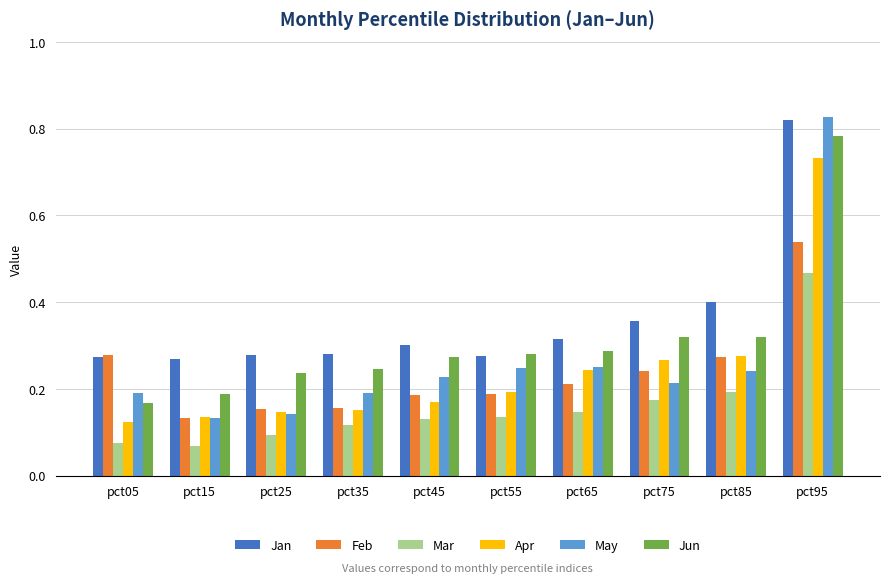

Which series has the largest total across all categories?

Jan